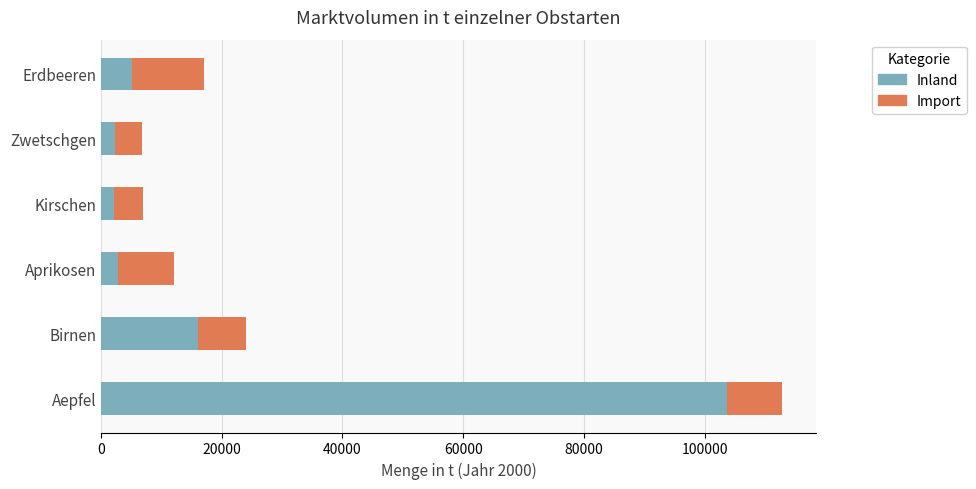

What is the difference between the second highest and minimum values in the Inland series?

13876